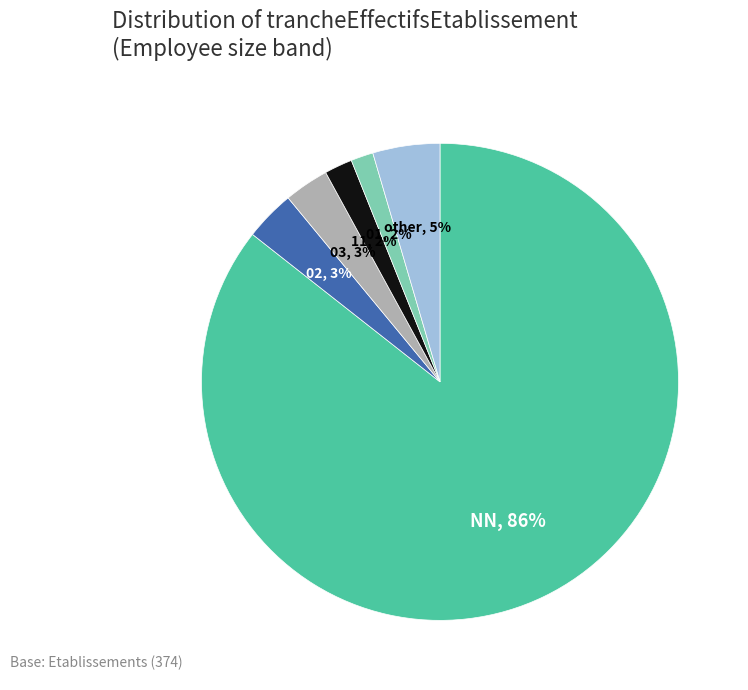

To the nearest percent, what is the average slice percentage?

17%